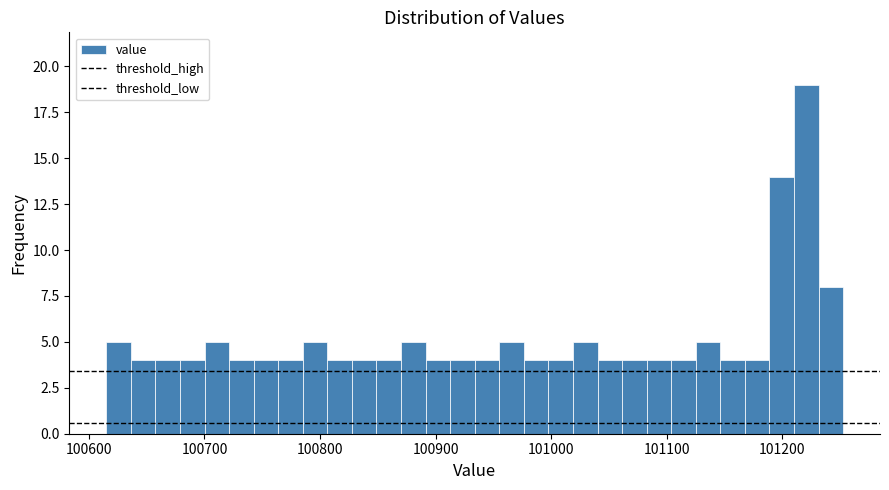

Around what value on the x-axis is the tallest bar? Give the approximate position of its centre, as read against the axis.

101220